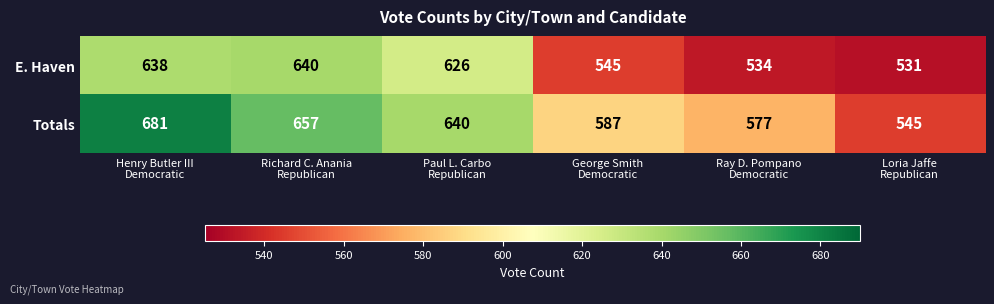

What is the difference between the highest and lowest values at Paul L. Carbo
Republican?

14